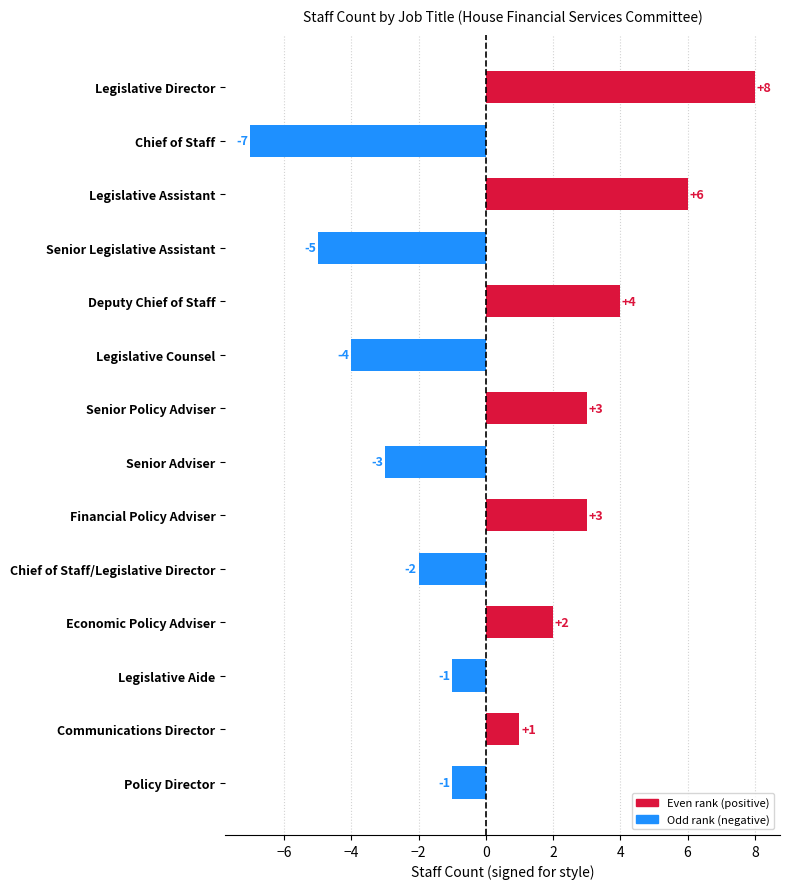

The chart shows a value of 0 at Policy Director. True or false?

False